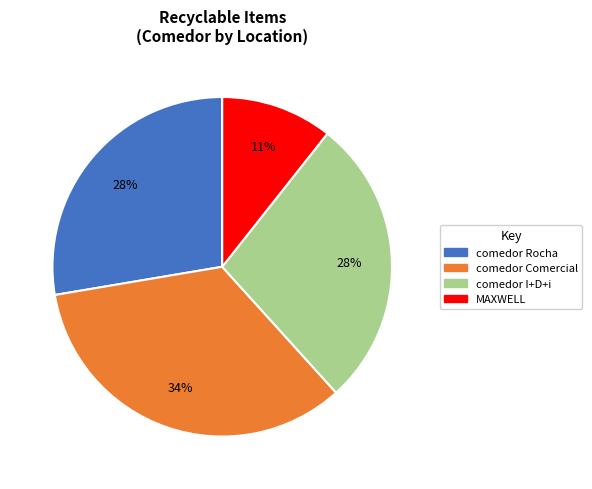

What is the ratio of the value at comedor Comercial to the value at comedor I+D+i?

1.2